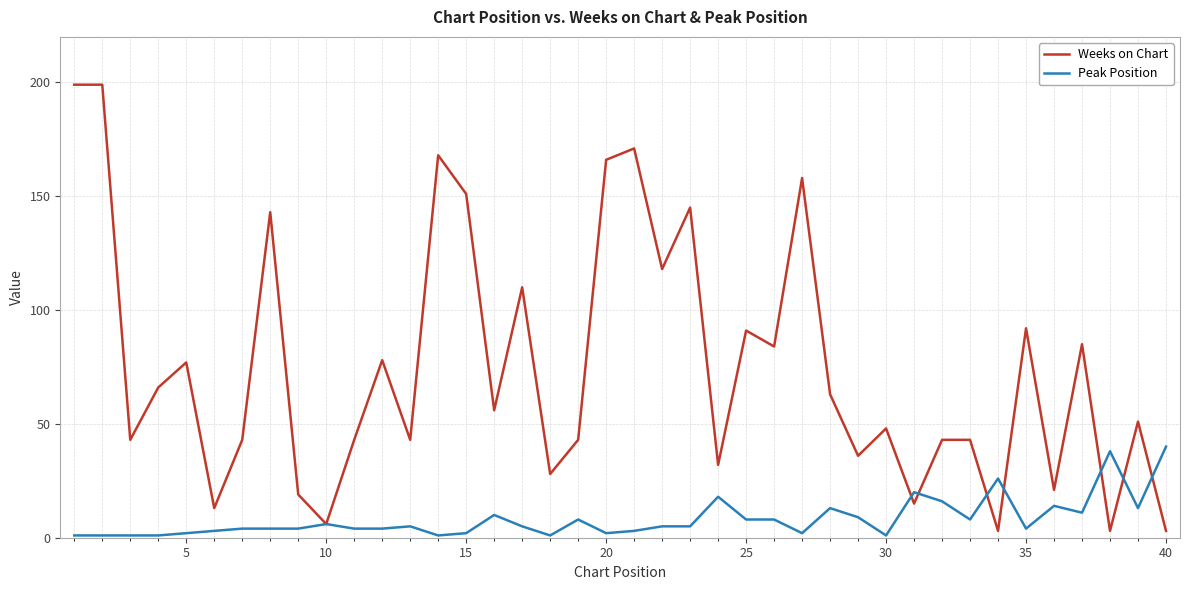

List the series in order of their overall mean, highest first.

Weeks on Chart, Peak Position